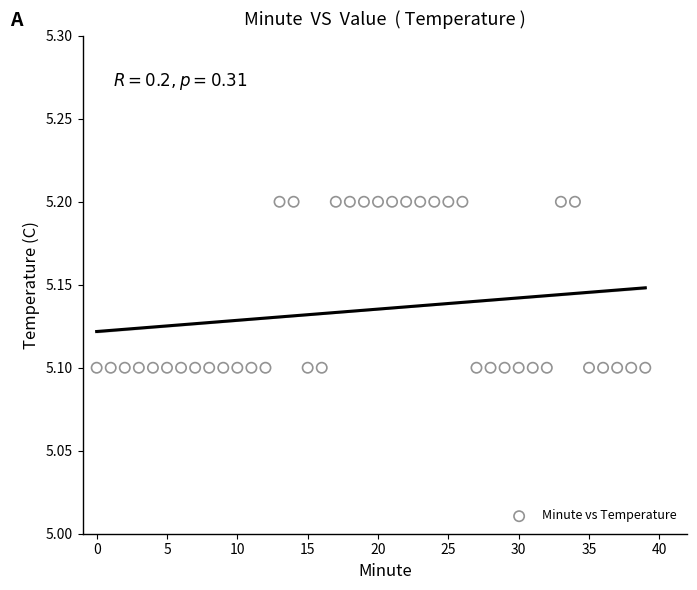

How many points are shown in the scatter plot?

40